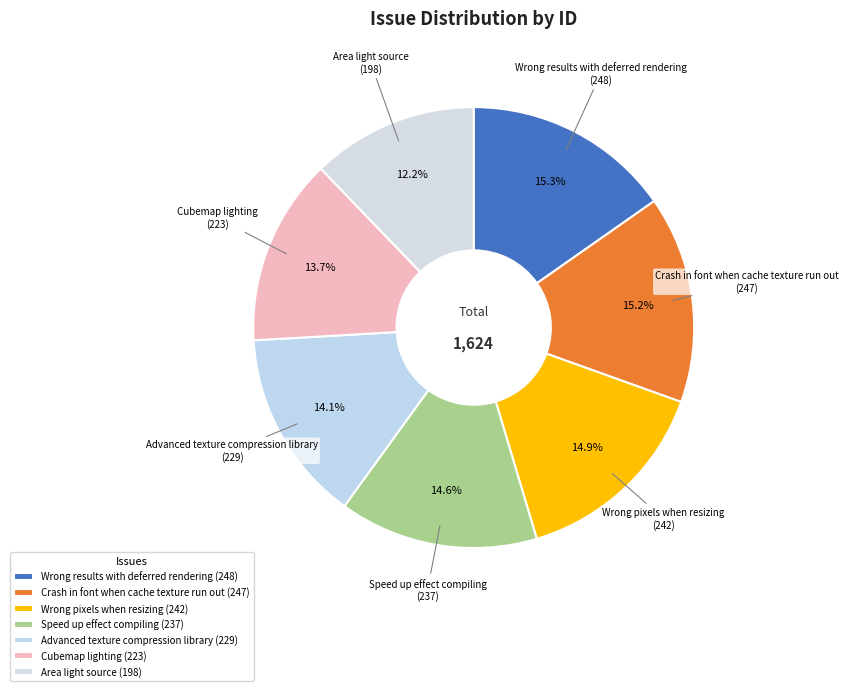

Which has a higher value, Wrong results with deferred rendering or Advanced texture compression library?

Wrong results with deferred rendering